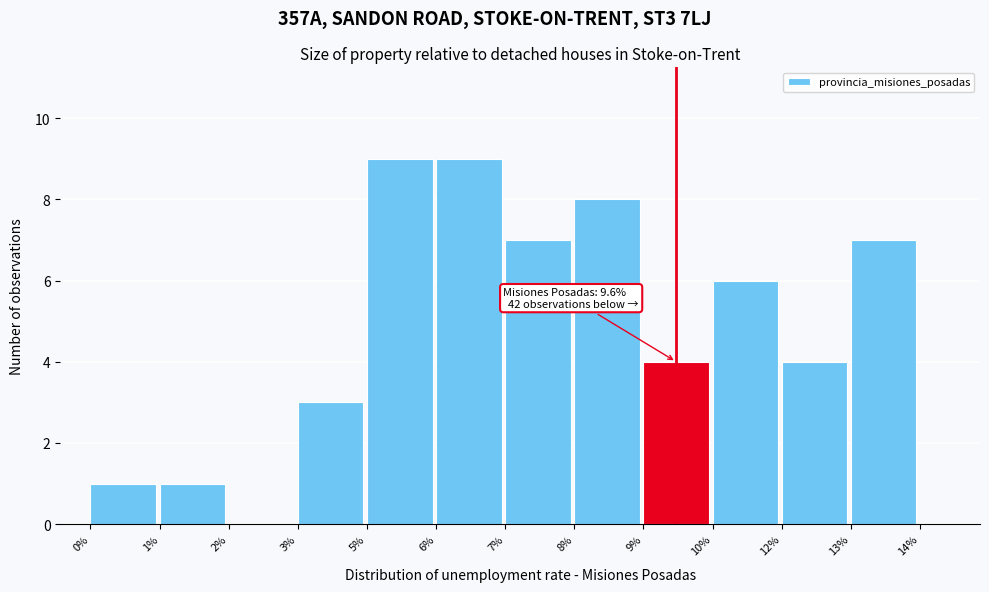

Reading left to right, transcribe all the data shown in this chart.

0%=1	1%=1	2%=0	3%=3	5%=9	6%=9	7%=7	8%=8	9%=4	10%=6	12%=4	13%=7